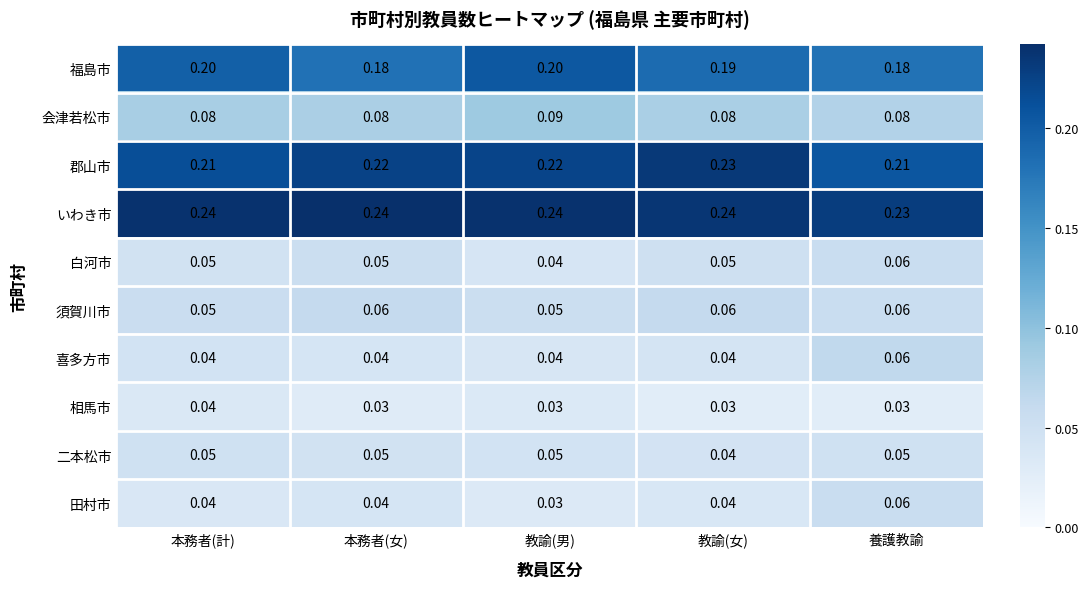

Which series has the largest range (max minus min)?

田村市